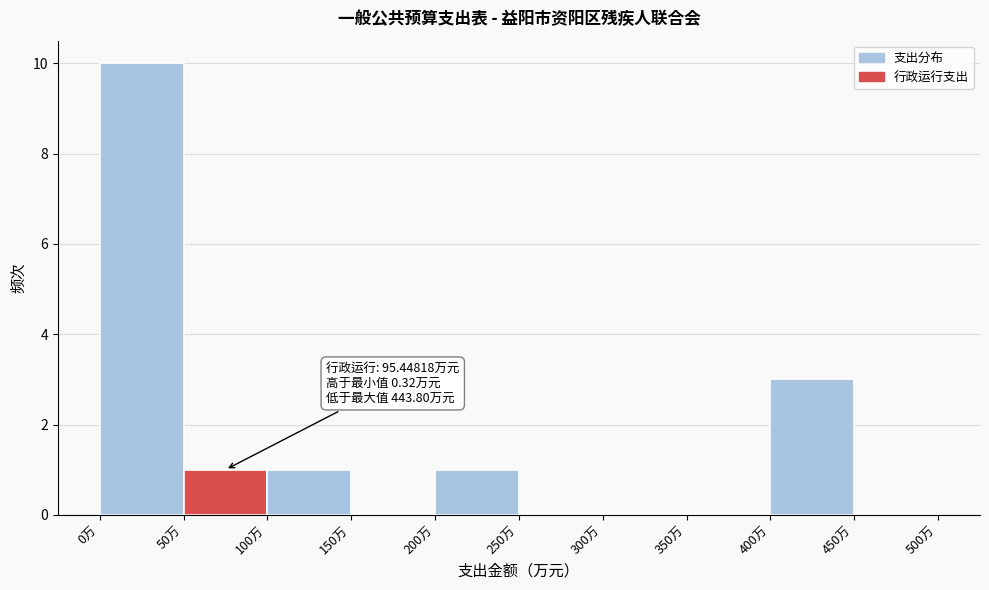

Which range on the x-axis has the tallest bar?

0 to 50